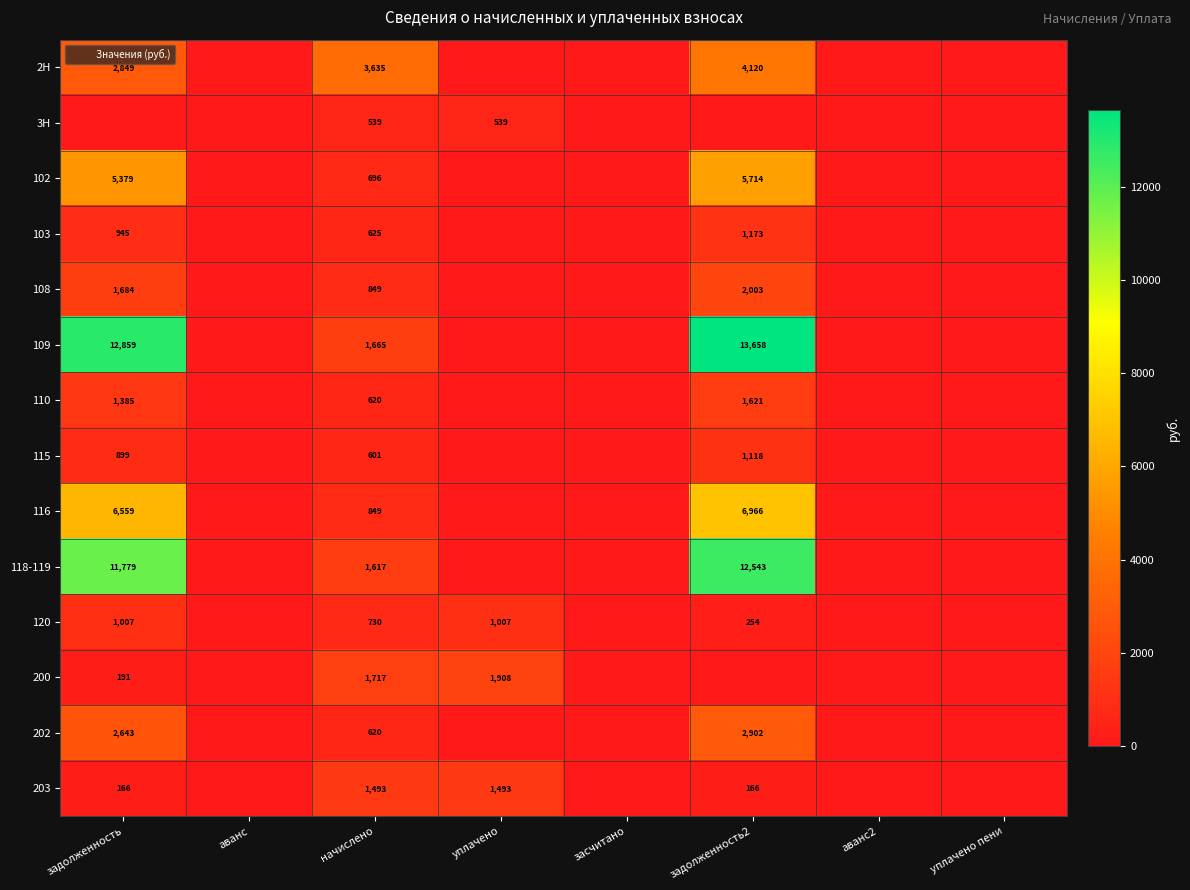

Is it true that 2Н equals 4718 at задолженность?

False